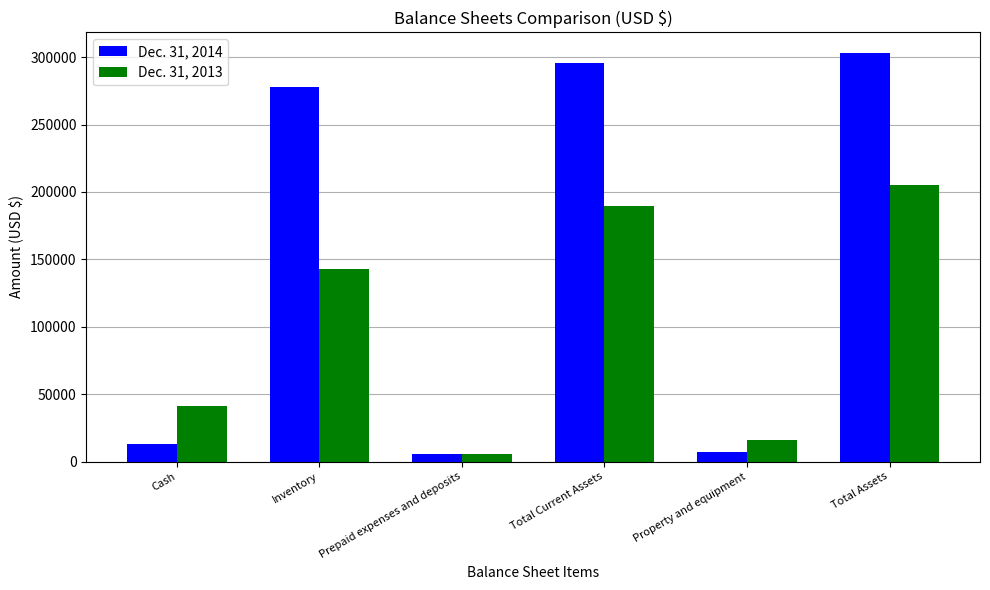

What is the difference between the maximum and minimum values in the Dec. 31, 2013 series?

200147